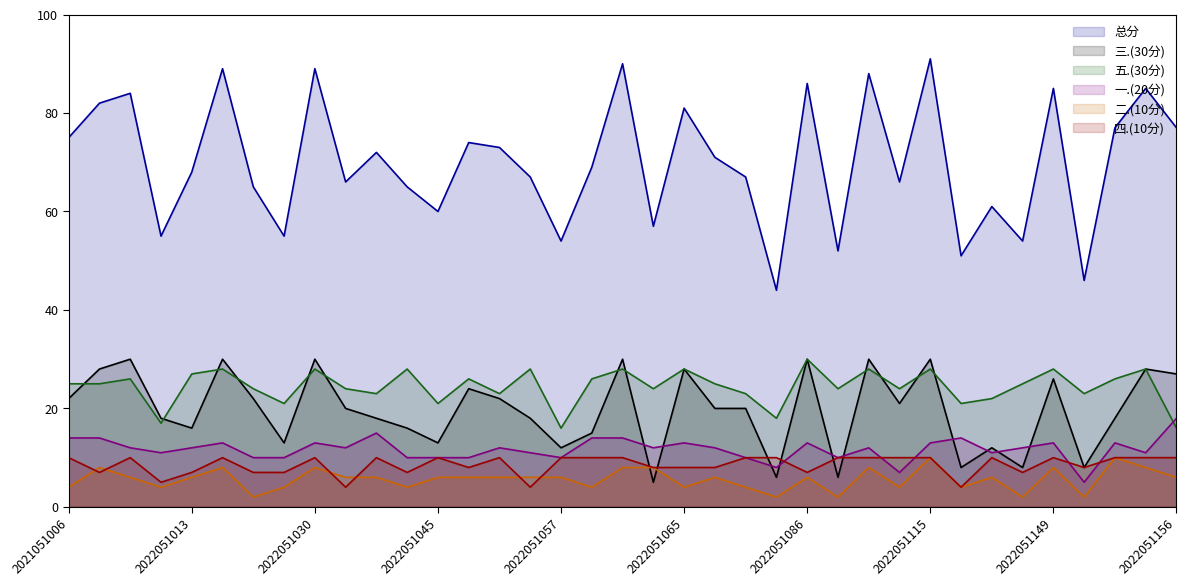

Does the chart display data point markers on the line(s)?

No